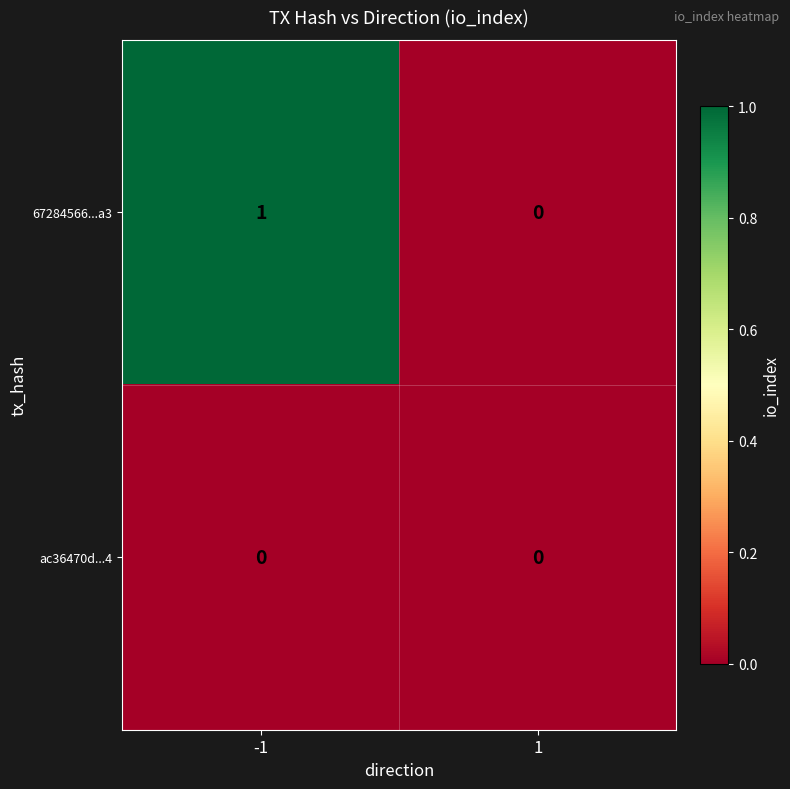

Rank the series by their maximum value, from lowest to highest.

ac36470d...4, 67284566...a3